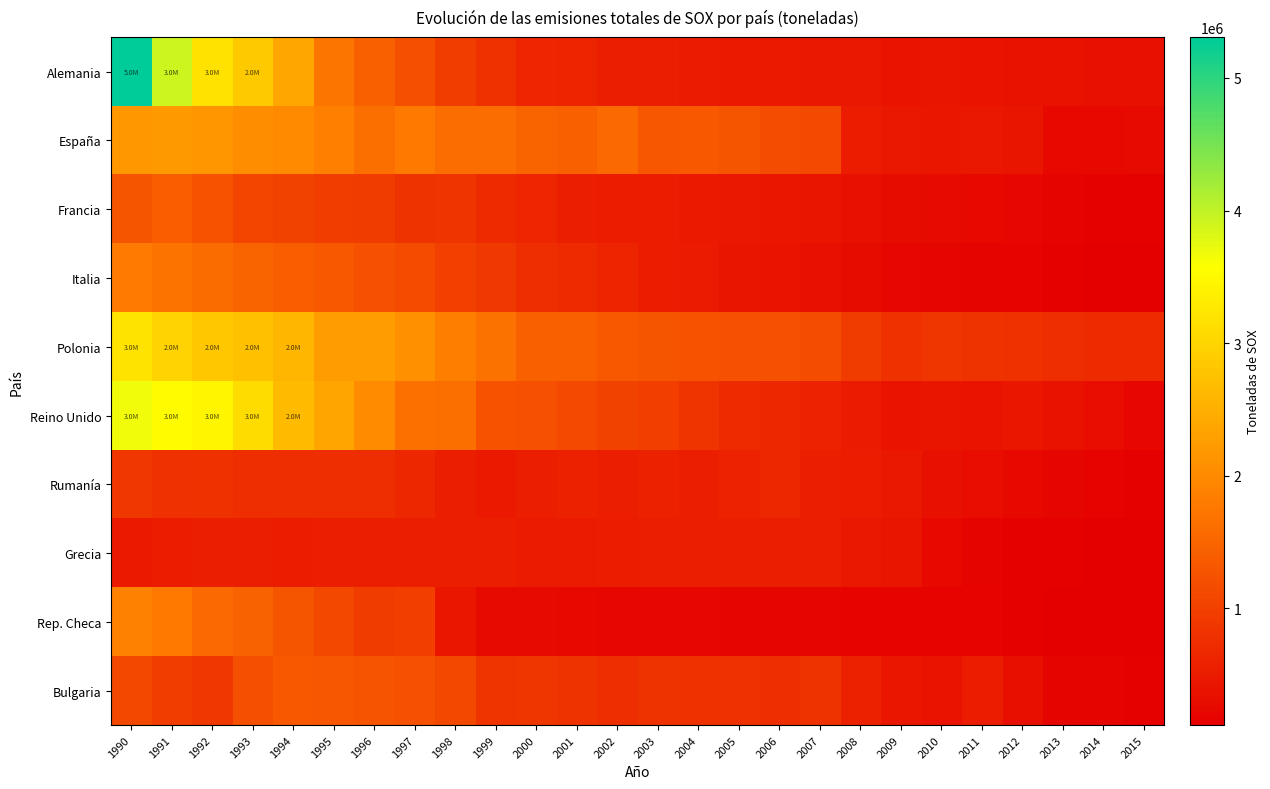

Reading right to left, what are all the values shown in this chart?

Alemania: 2015=351768	2014=356850	2013=372795	2012=380997	2011=399074	2010=409310	2009=396493	2008=453090	2007=456495	2006=472920	2005=471797	2004=496082	2003=534304	2002=561970	2001=624702	2000=644905	1999=793227	1998=970777	1997=1206286	1996=1441516	1995=1704109	1994=2376770	1993=2846013	1992=3196182	1991=3922830	1990=5307272
España: 2015=273285	2014=257290	2013=261423	2012=409294	2011=461353	2010=425371	2009=456912	2008=507227	2007=1121188	2006=1157760	2005=1278390	2004=1333164	2003=1306509	2002=1571524	2001=1444930	2000=1495815	1999=1606756	1998=1607431	1997=1766069	1996=1628926	1995=1854678	1994=1987075	1993=2027882	1992=2157594	1991=2192567	1990=2169781
Francia: 2015=152552	2014=160181	2013=200444	2012=227761	2011=242049	2010=279719	2009=299630	2008=348569	2007=416105	2006=426897	2005=461124	2004=482180	2003=507093	2002=517786	2001=556811	2000=628006	1999=708340	1998=834416	1997=813268	1996=945677	1995=965863	1994=1030504	1993=1068528	1992=1241804	1991=1380480	1990=1288188
Italia: 2015=123111	2014=130787	2013=145490	2012=176872	2011=195200	2010=217350	2009=236180	2008=288796	2007=344175	2006=386605	2005=406550	2004=485922	2003=523666	2002=621263	2001=701406	2000=753601	1999=901732	1998=1002530	1997=1140745	1996=1216940	1995=1326781	1994=1394980	1993=1479232	1992=1583656	1991=1683463	1990=1799997
Polonia: 2015=690260	2014=714593	2013=759151	2012=793989	2011=827545	2010=866009	2009=803382	2008=938916	2007=1165732	2006=1227863	2005=1217414	2004=1249069	2003=1286764	2002=1330580	2001=1435956	2000=1451499	1999=1665778	1998=1830083	1997=2068125	1996=2253641	1995=2255191	1994=2605000	1993=2725000	1992=2820000	1991=2995000	1990=3210000
Reino Unido: 2015=236115	2014=305351	2013=379525	2012=438981	2011=392740	2010=423600	2009=400057	2008=491240	2007=588202	2006=669637	2005=709564	2004=832810	2003=989057	2002=1011437	2001=1132105	2000=1217265	1999=1242817	1998=1626136	1997=1651093	1996=2011602	1995=2365586	1994=2657609	1993=3118337	1992=3457085	1991=3525467	1990=3681493
Rumanía: 2015=151866	2014=175796	2013=202760	2012=257679	2011=320090	2010=349465	2009=444827	2008=524774	2007=528158	2006=654533	2005=601485	2004=550642	2003=577555	2002=540928	2001=568046	2000=525962	1999=470605	1998=531578	1997=665610	1996=761457	1995=747598	1994=731756	1993=739765	1992=796432	1991=779481	1990=870755
Grecia: 2015=119702	2014=138142	2013=140809	2012=150881	2011=190138	2010=247647	2009=423008	2008=444018	2007=537070	2006=533522	2005=540685	2004=547801	2003=553484	2002=515162	2001=503931	2000=495937	1999=555149	1998=536413	1997=528890	1996=530070	1995=539959	1994=521920	1993=530673	1992=533963	1991=517009	1990=476055
Rep. Checa: 2015=123154	2014=126780	2013=138970	2012=155018	2011=160443	2010=160313	2009=165891	2008=168891	2007=209049	2006=203504	2005=218633	2004=227223	2003=232130	2002=237387	2001=250888	2000=264448	1999=268923	1998=442223	1997=980793	1996=934453	1995=1095322	1994=1290191	1993=1468852	1992=1559144	1991=1772195	1990=1875524
Bulgaria: 2015=142060	2014=188937	2013=195832	2012=329980	2011=516175	2010=388794	2009=443750	2008=571696	2007=820614	2006=765131	2005=776366	2004=788958	2003=824043	2002=756416	2001=826700	2000=861294	1999=835246	1998=1106674	1997=1219844	1996=1265581	1995=1295168	1994=1324679	1993=1203491	1992=879993	1991=951135	1990=1098980